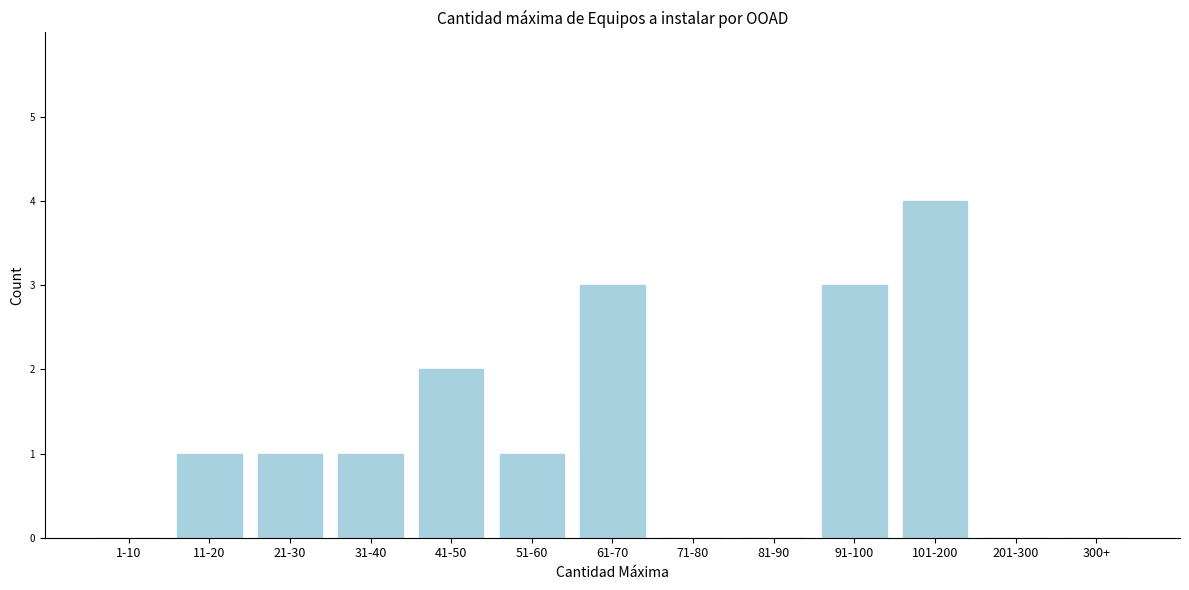

Reading left to right, list all the values displayed in this chart.

1-10=0	11-20=1	21-30=1	31-40=1	41-50=2	51-60=1	61-70=3	71-80=0	81-90=0	91-100=3	101-200=4	201-300=0	300+=0